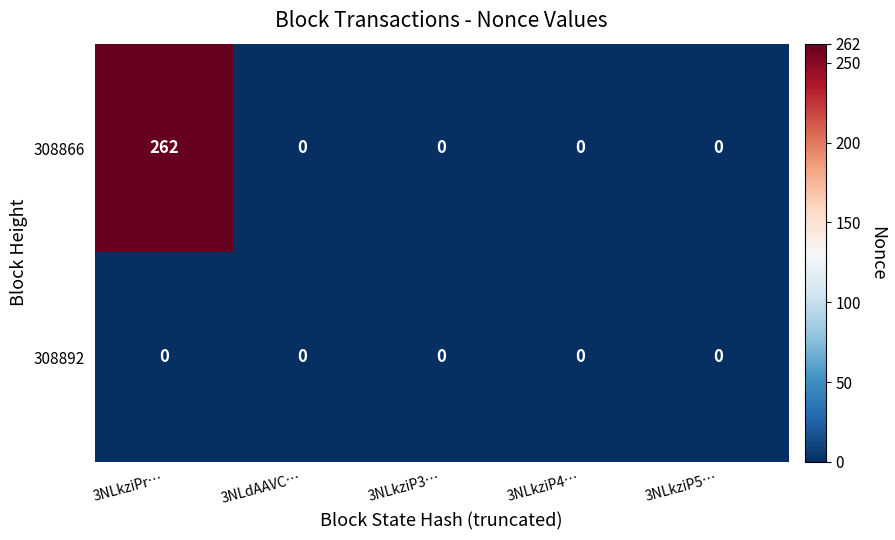

How many categories are shown in the chart?

5